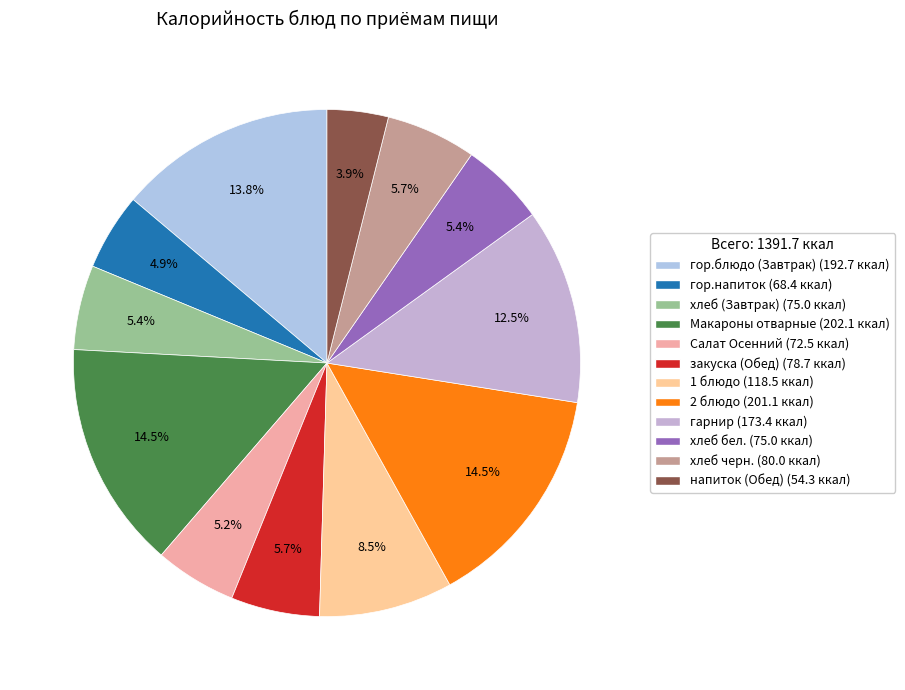

How many segments does this pie chart have?

12